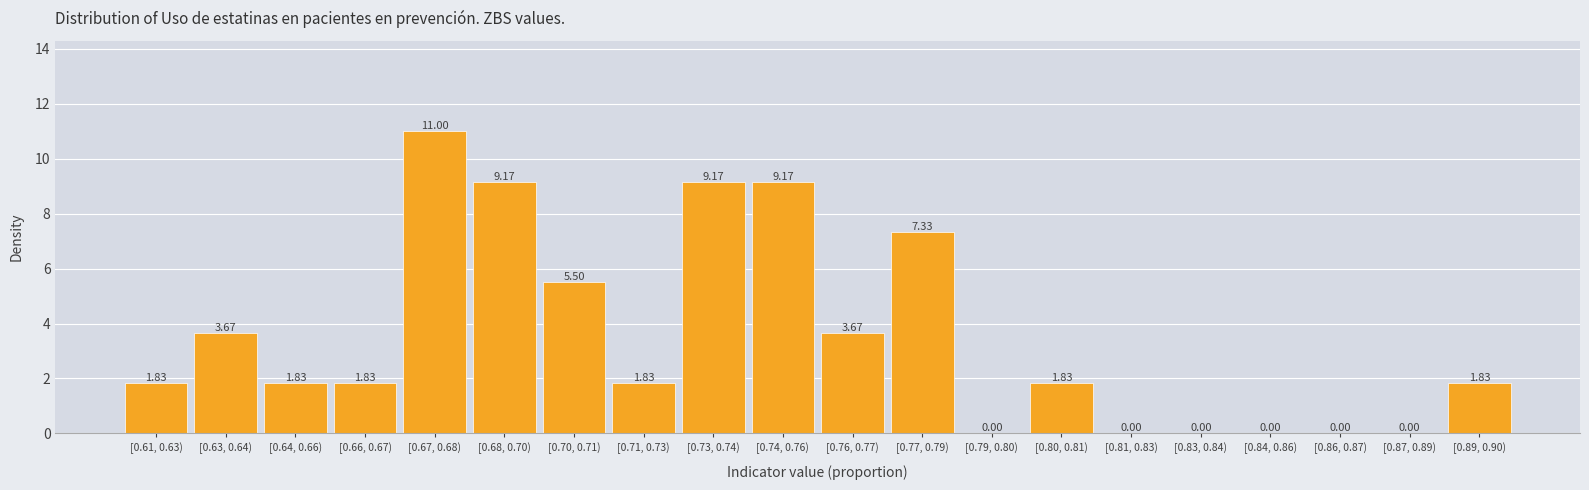

What is the sum of all values?

69.7